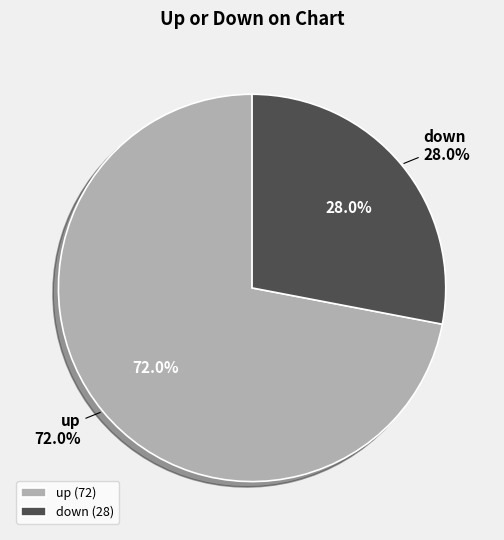

What is the ratio of the value at down to the value at up?

0.4